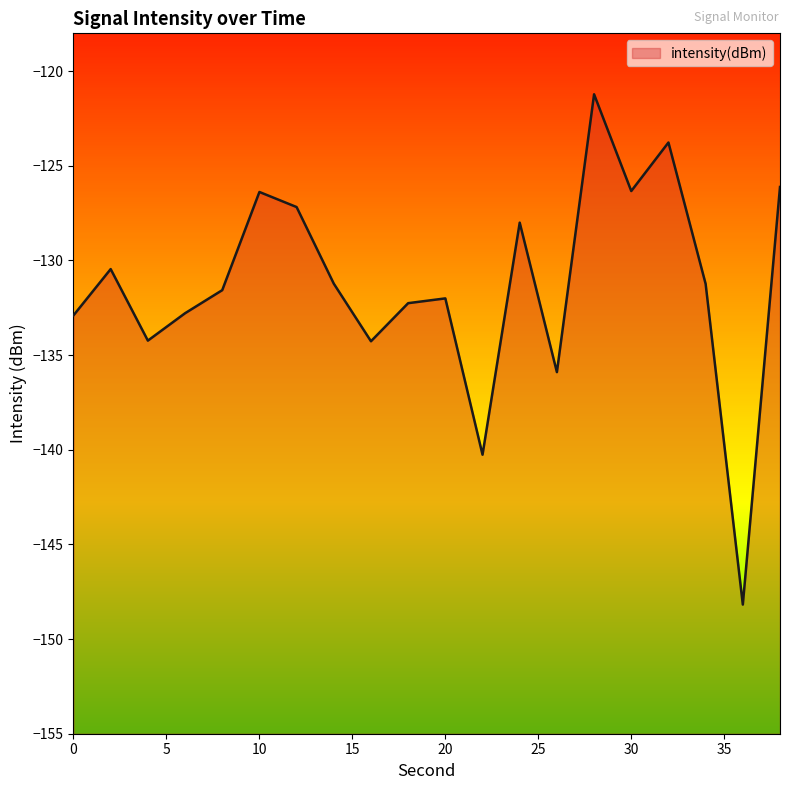

What is the maximum value shown in the chart?

-121.2